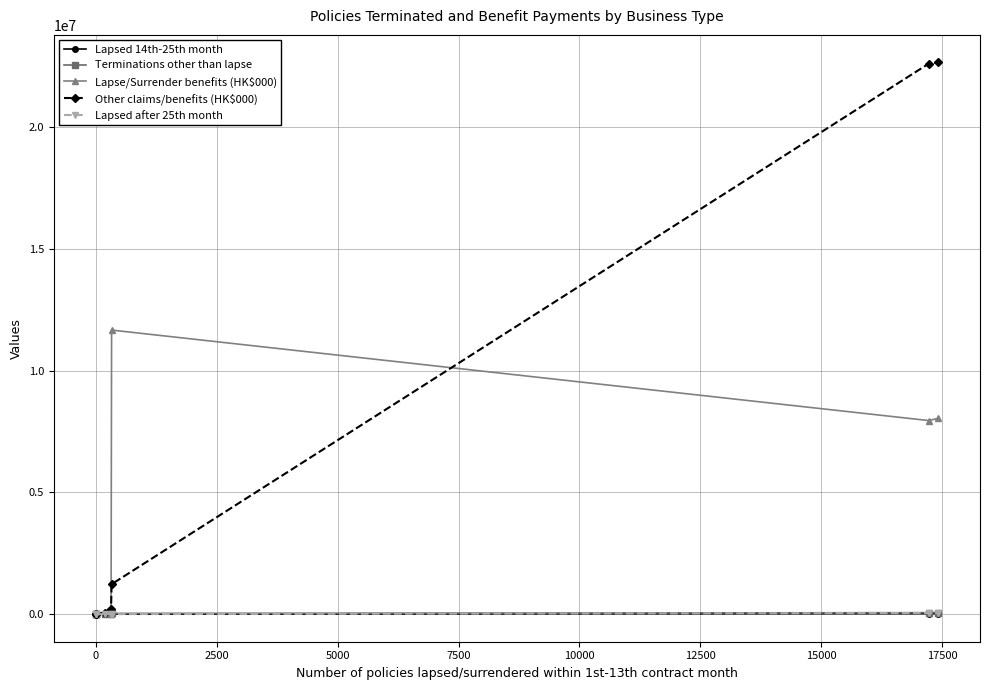

What are all the series names shown in the legend?

Lapsed 14th-25th month, Terminations other than lapse, Lapse/Surrender benefits (HK$000), Other claims/benefits (HK$000), Lapsed after 25th month